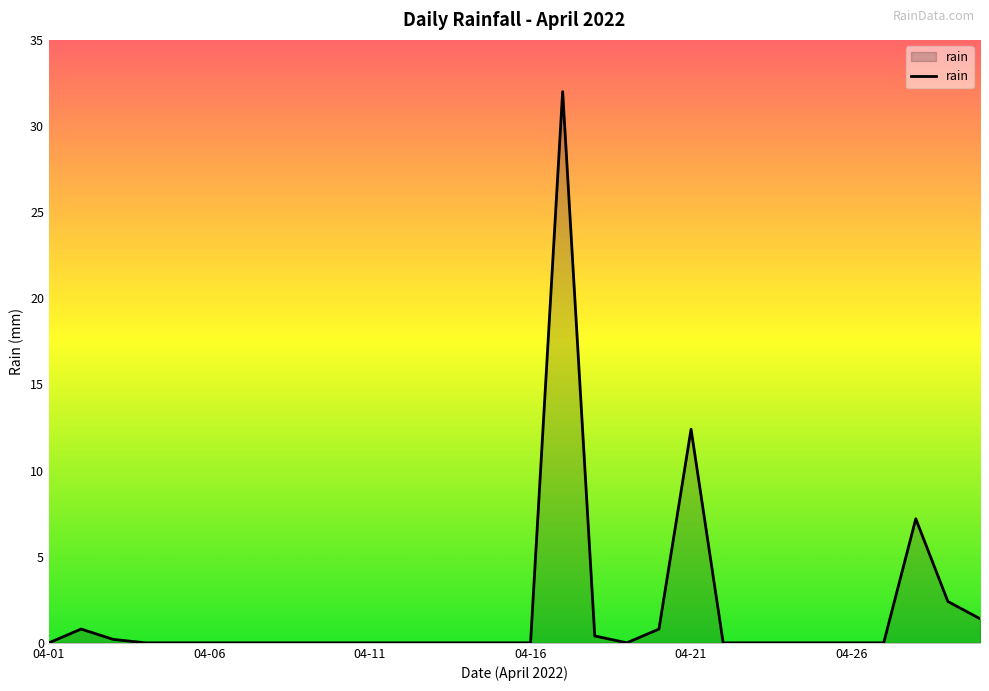

What is the greatest value displayed?

32.0